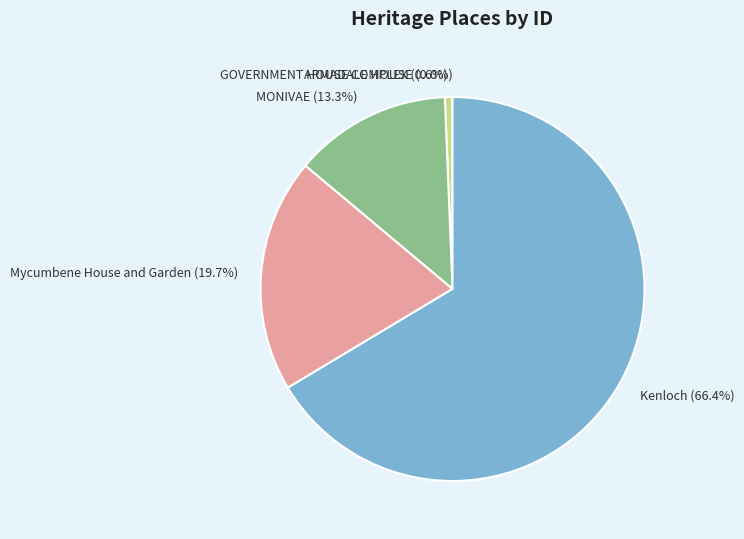

Which slice is the largest?

Kenloch